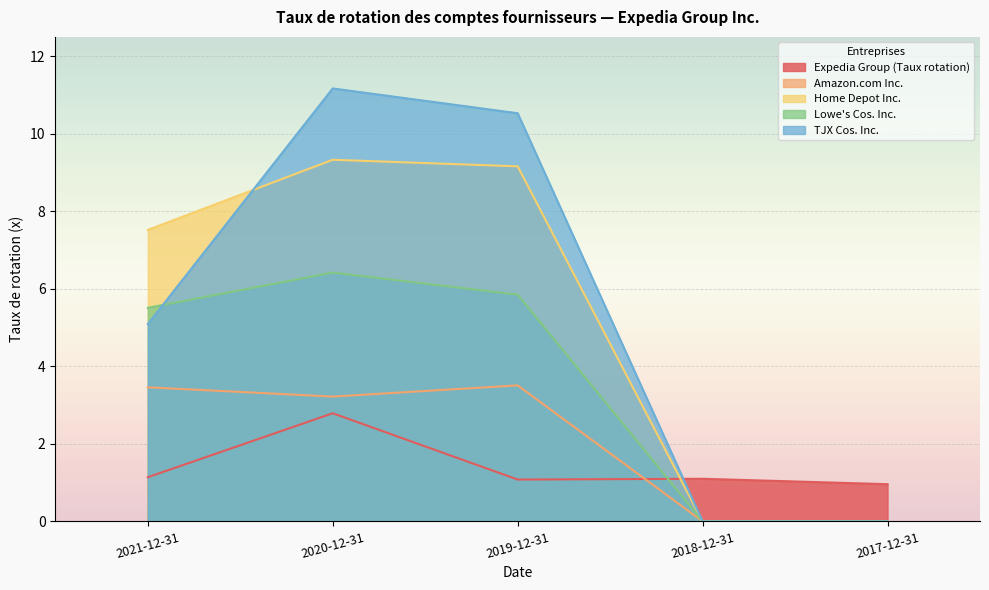

Which category has the lowest value in the Lowe's Cos. Inc. series?

2018-12-31